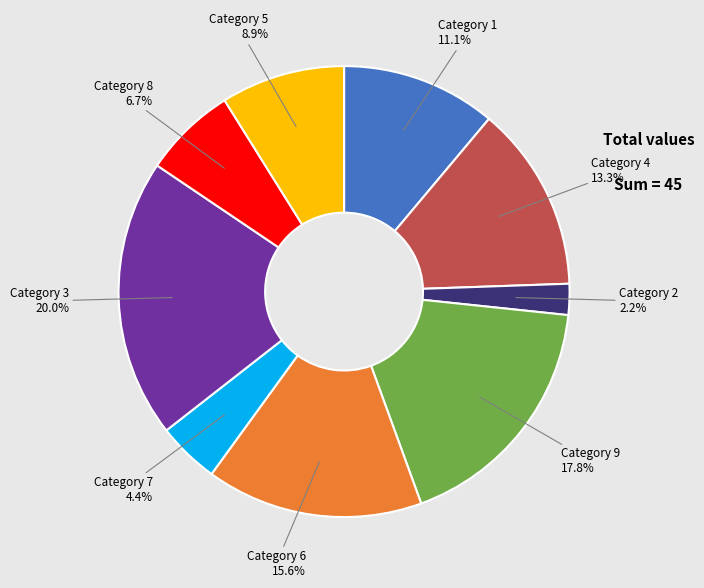

Does any single category account for the majority?

No